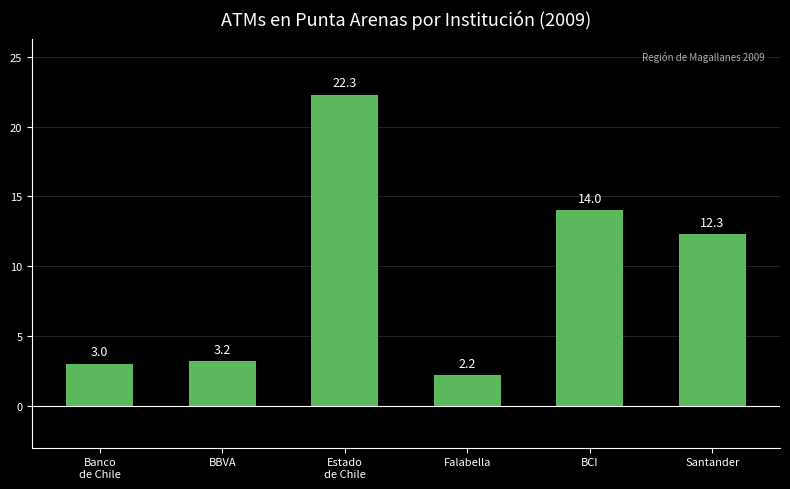

Between Santander and BBVA, which is larger?

Santander